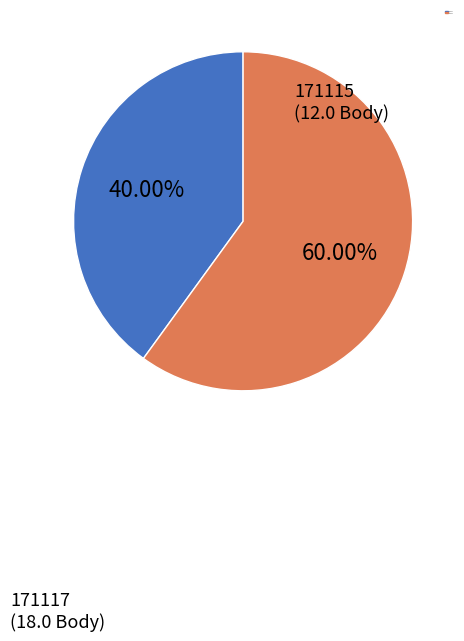

True or false: 171115 accounts for 40% of the total.

True